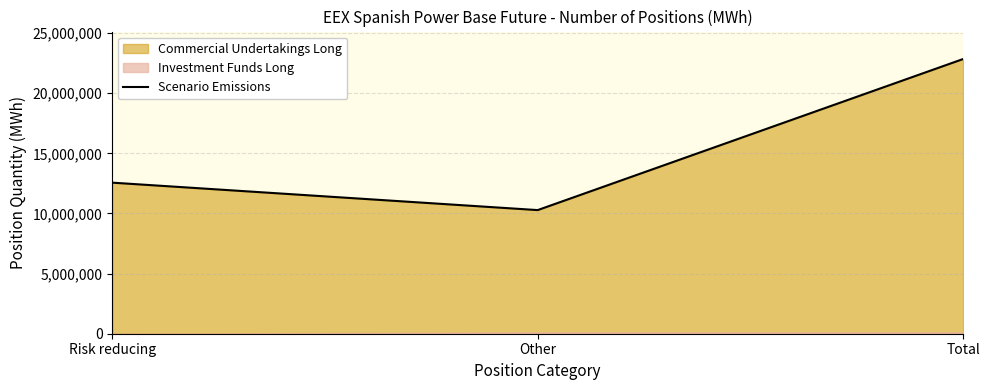

Which label corresponds to the smallest value in the chart?

Other